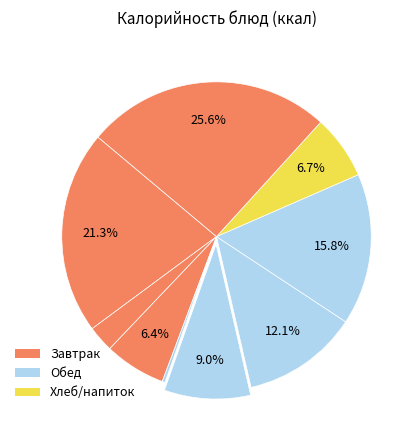

To the nearest percent, what is the difference between the largest and smallest slice percentages?

25%